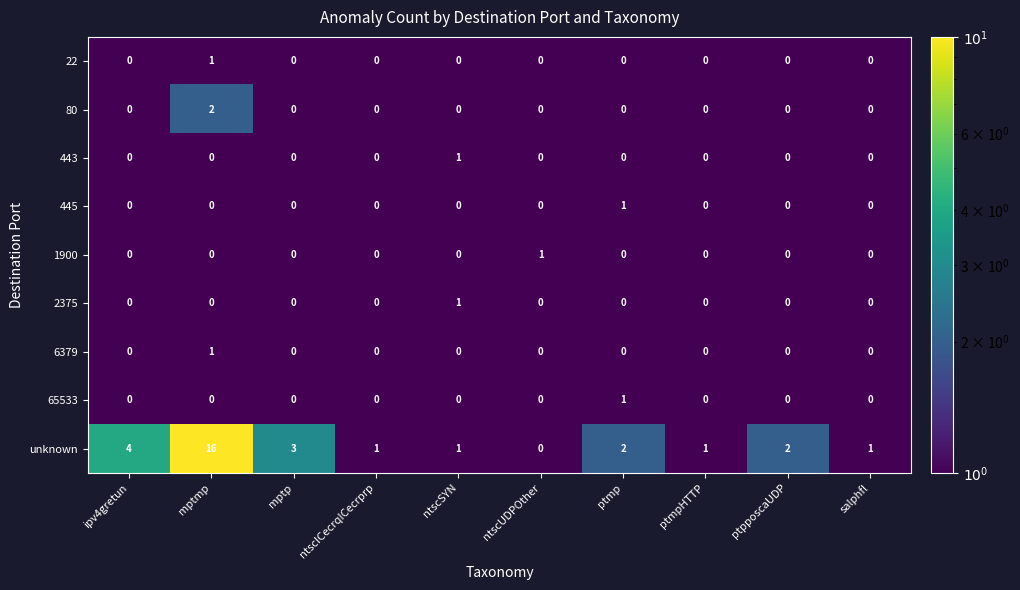

Count the number of data series in this chart.

9